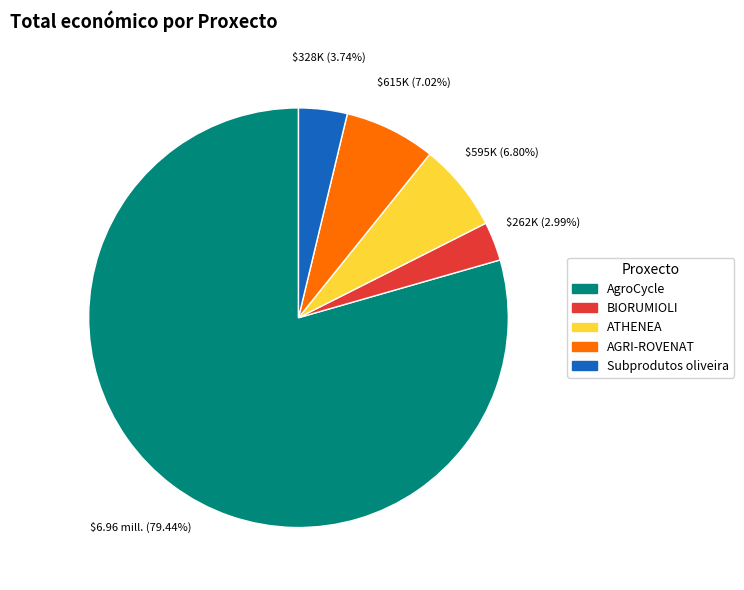

How many slices are in this pie chart?

5